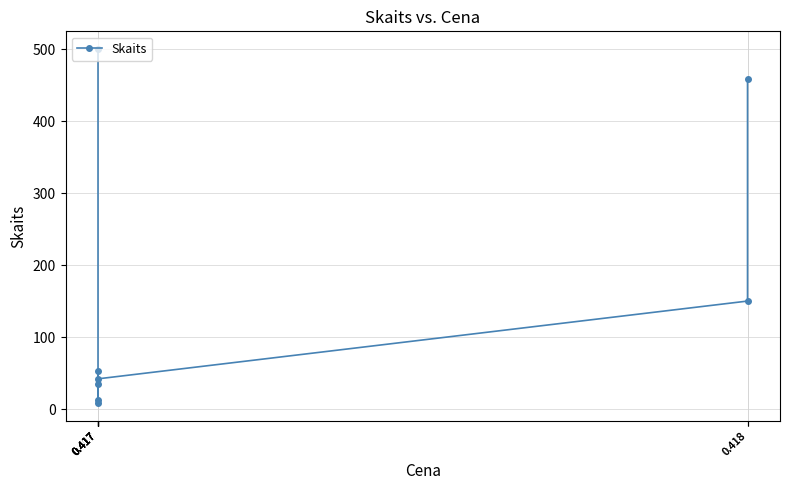

What is the minimum value shown in the chart?

8